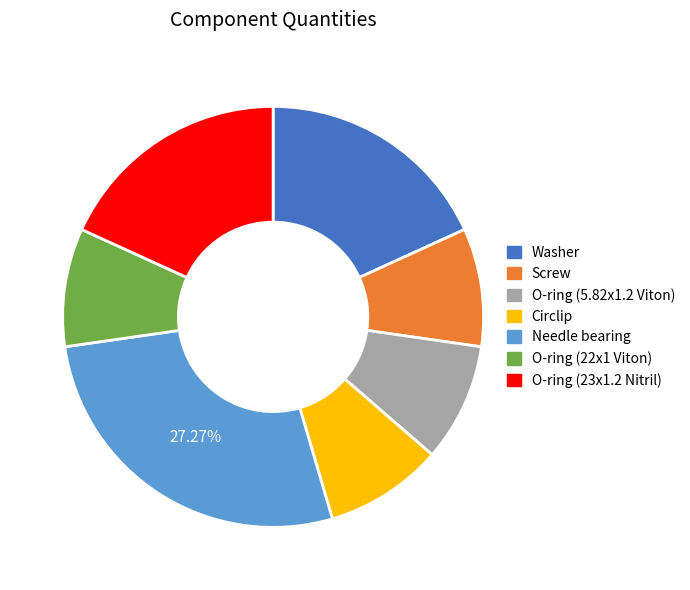

Which has a higher value, O-ring (5.82x1.2 Viton) or Needle bearing?

Needle bearing